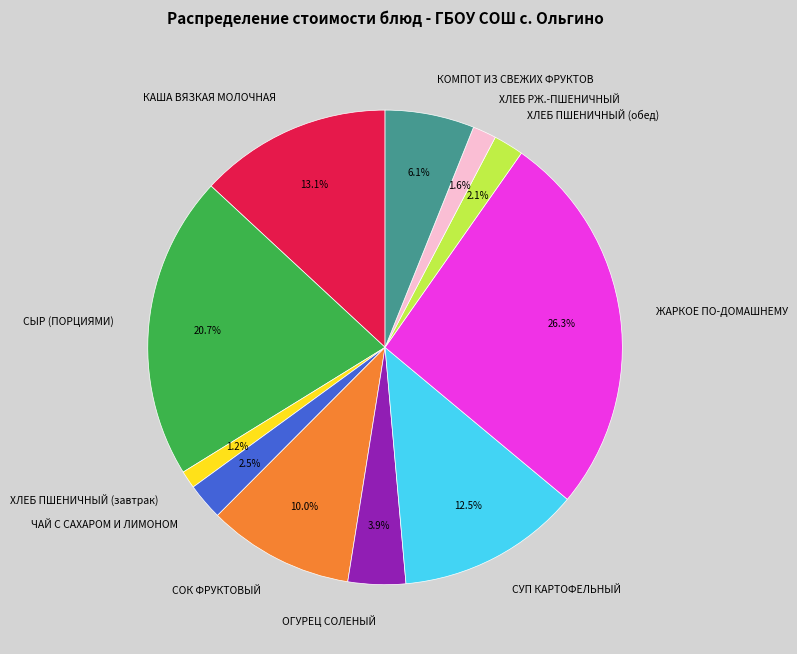

Does ХЛЕБ ПШЕНИЧНЫЙ (обед) account for over 50% of the chart?

No